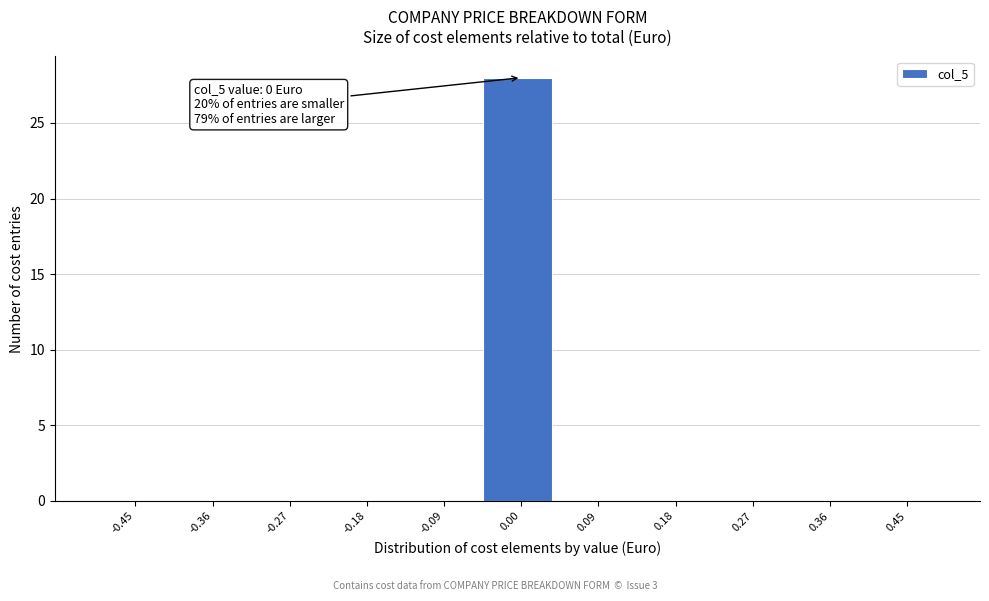

Over which range of the x-axis is the bar tallest?

-0.05 to 0.05